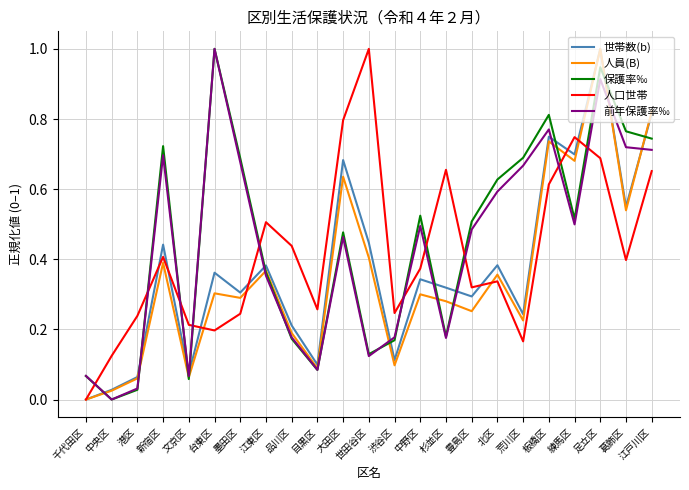

Where is the first local maximum for 人口世帯?

新宿区